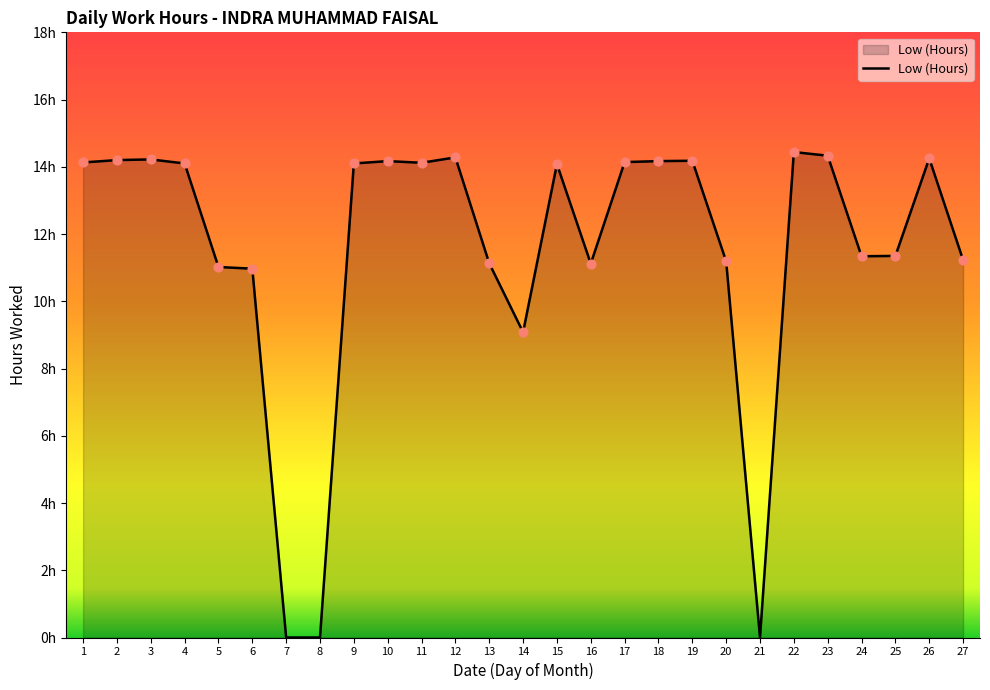

Does the chart have visible grid lines?

No